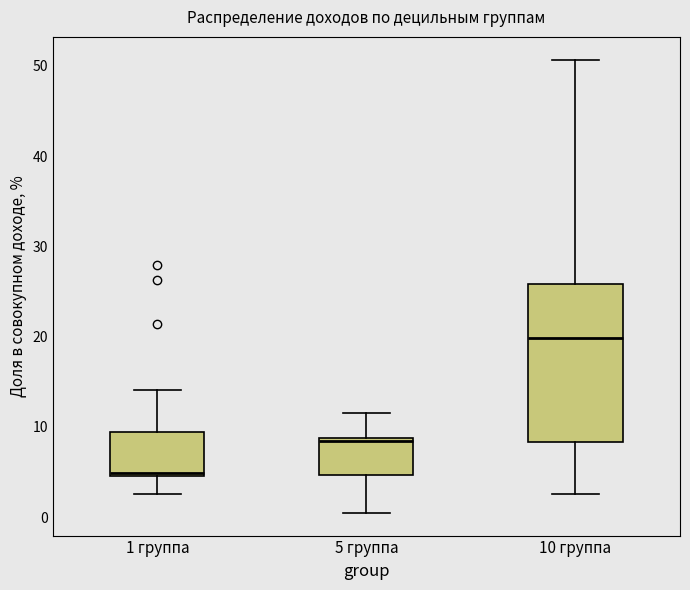

Which box is the tallest, from its lower edge to its upper edge?

10 группа